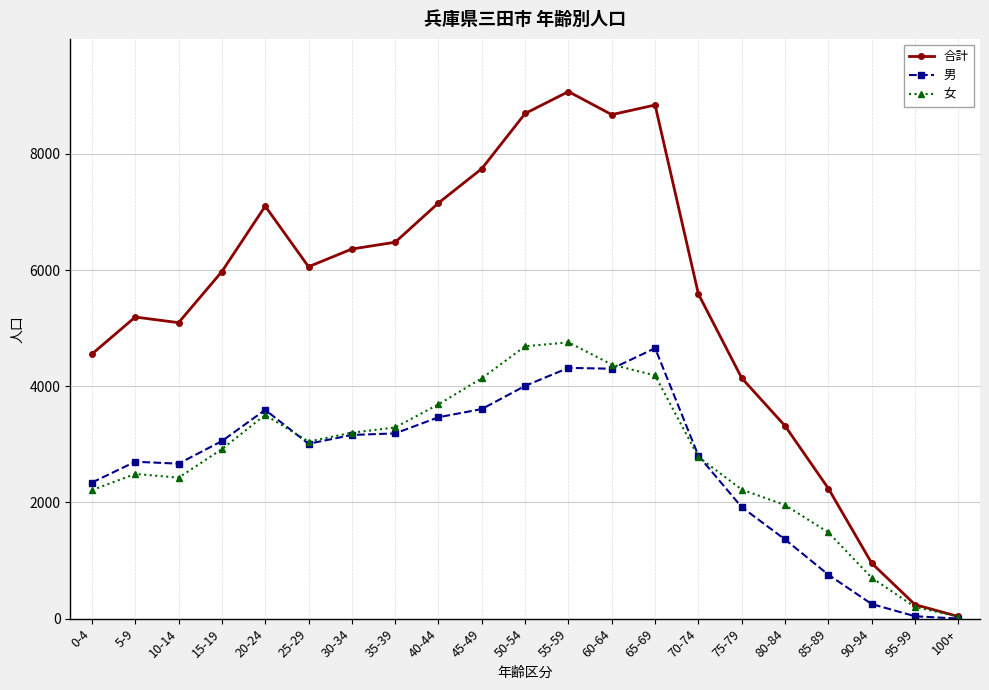

What is the label of the 16th point from the right?

25-29